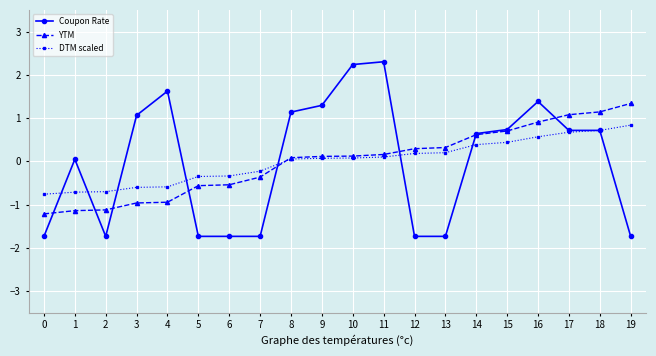

What is the value of the DTM scaled point at the 20th from the left?

0.8